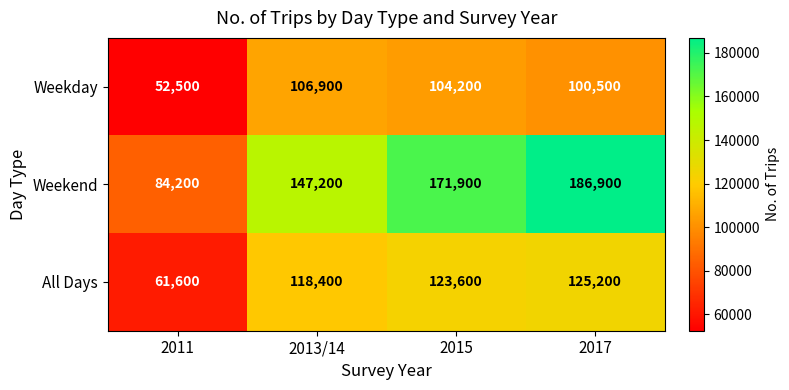

How many Weekend values are between 147200 and 186900?

3